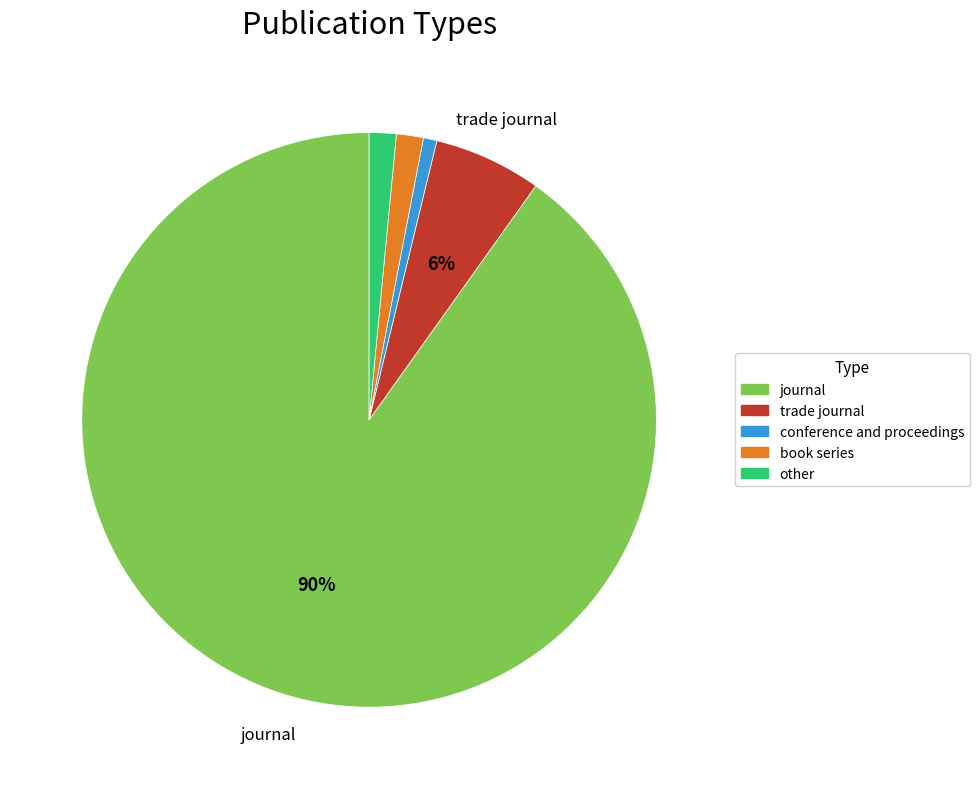

Do book series and journal together represent more than half of the pie?

Yes